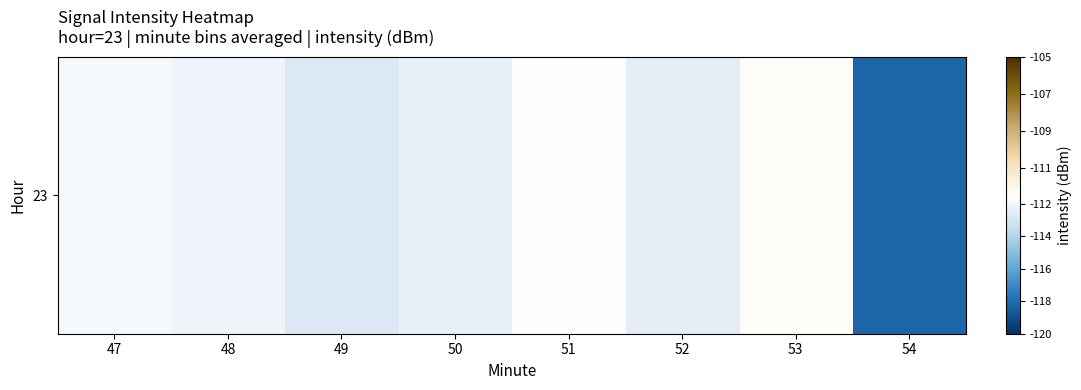

Which label corresponds to the largest value in the chart?

53